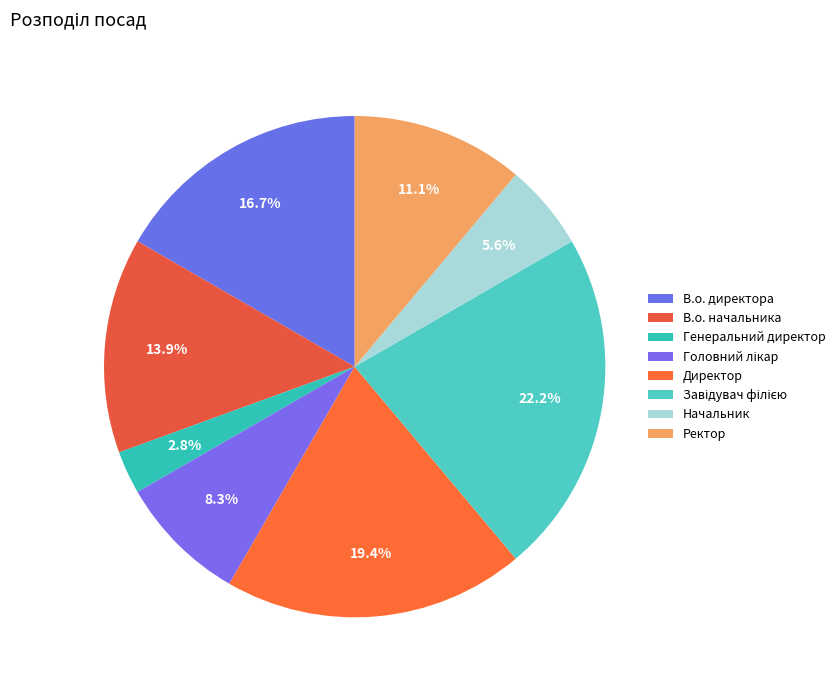

To the nearest percent, what is the average slice percentage?

12%